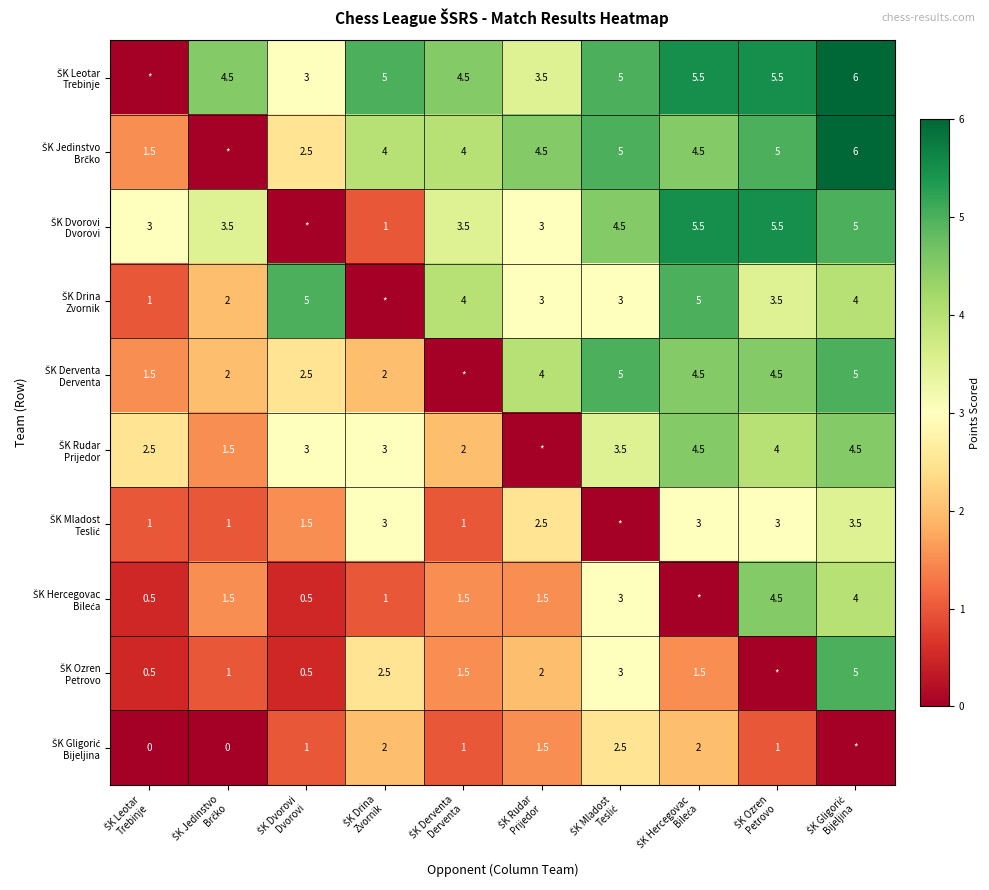

What is the difference between the maximum and minimum values in the ŠK Dvorovi Dvorovi series?

5.5